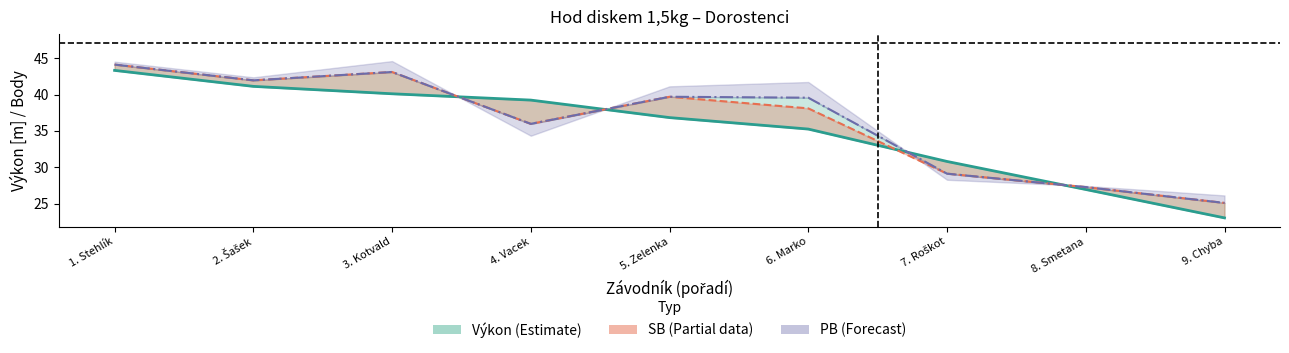

At which label does SB reach its minimum?

9. Chyba